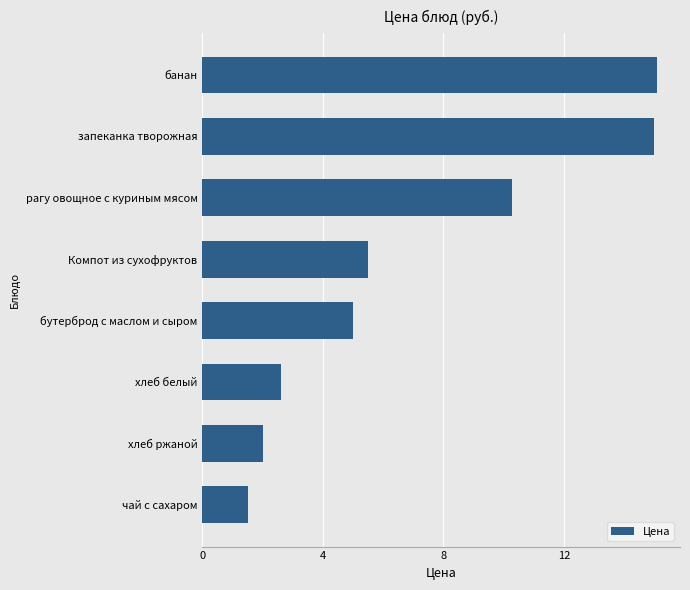

What is the change in value from бутерброд с маслом и сыром to Компот из сухофруктов?

+0.5